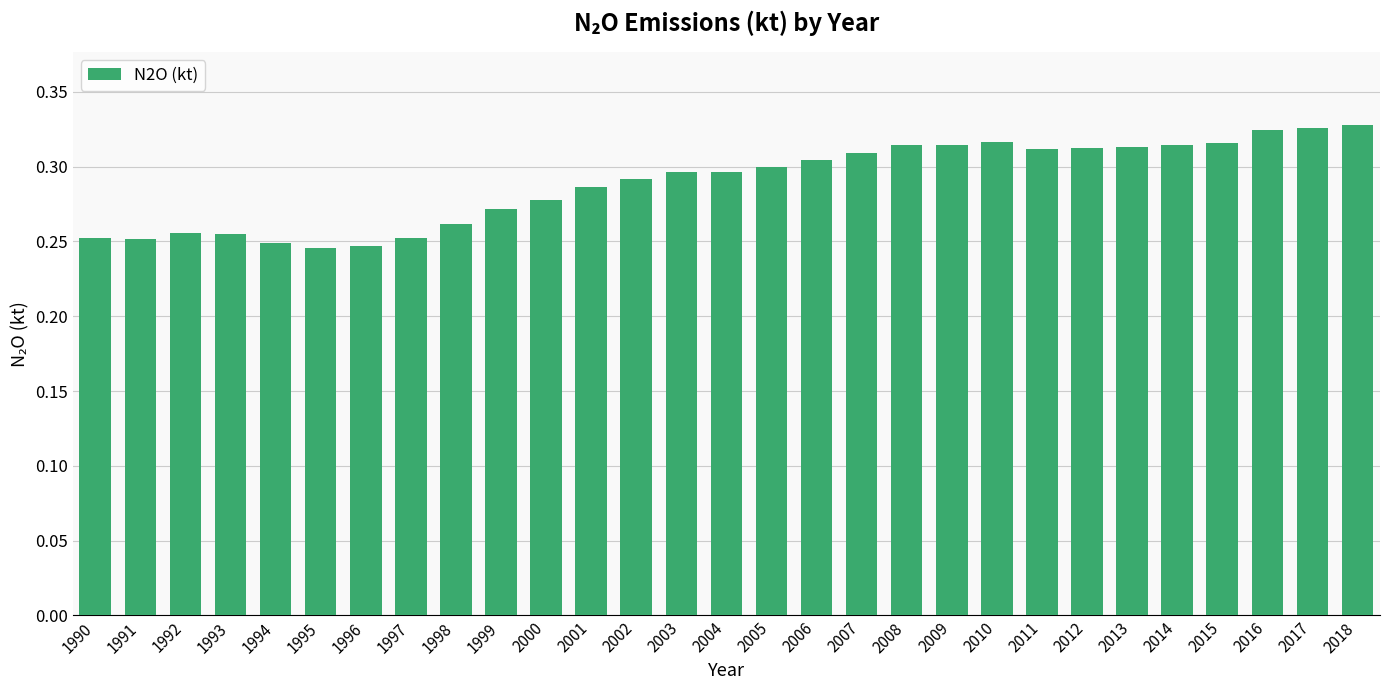

Count the values in the range 0 to 1.

29